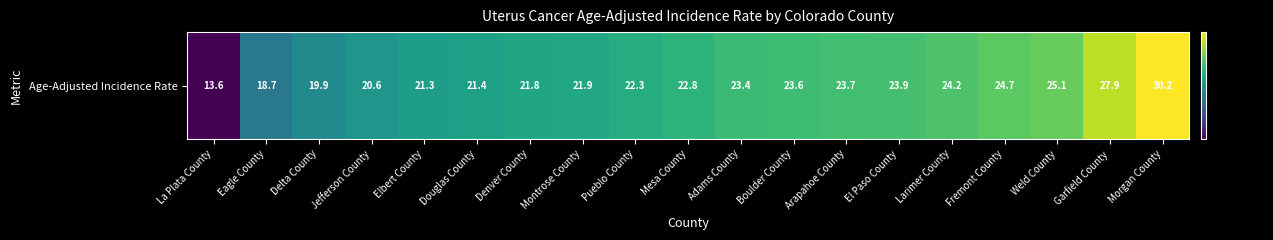

Reading right to left, transcribe all the data shown in this chart.

30.2	27.9	25.1	24.7	24.2	23.9	23.7	23.6	23.4	22.8	22.3	21.9	21.8	21.4	21.3	20.6	19.9	18.7	13.6